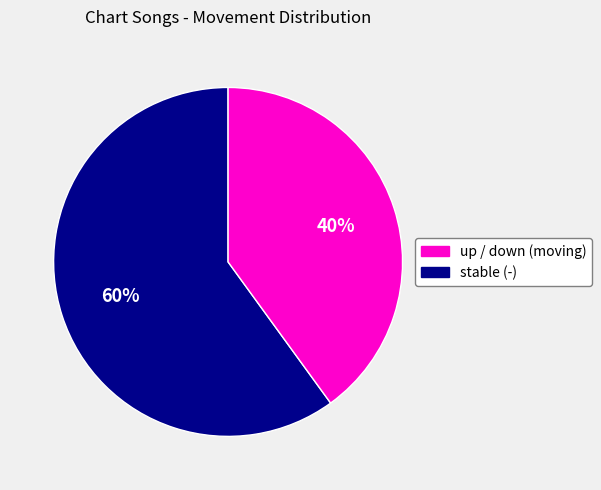

How many segments does this pie chart have?

2